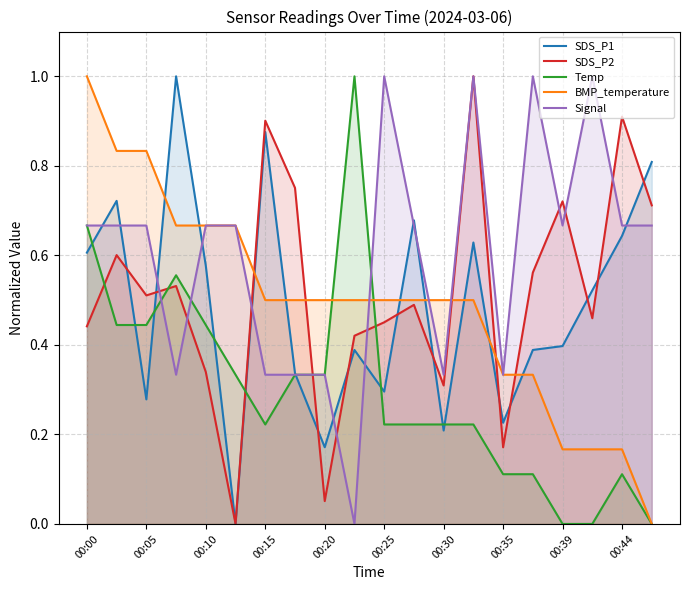

What is the greatest value displayed?

1.0